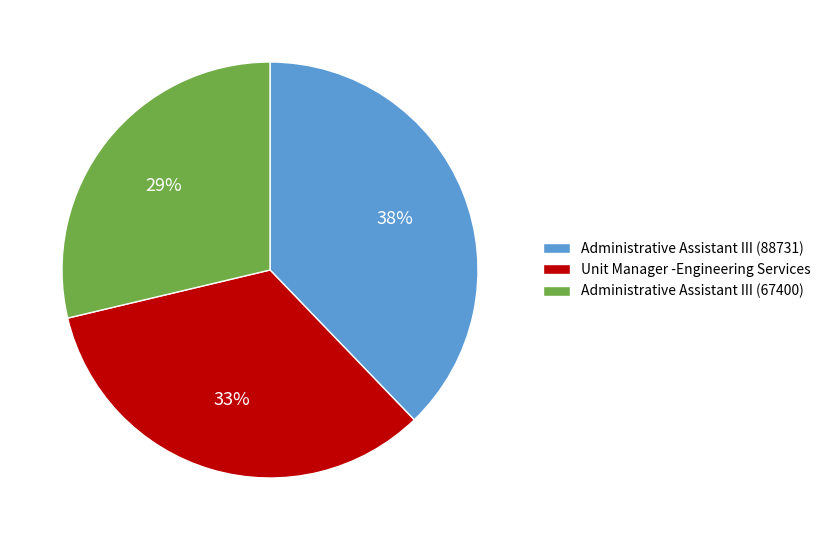

What is the smallest slice in the pie chart?

Administrative Assistant III (67400)